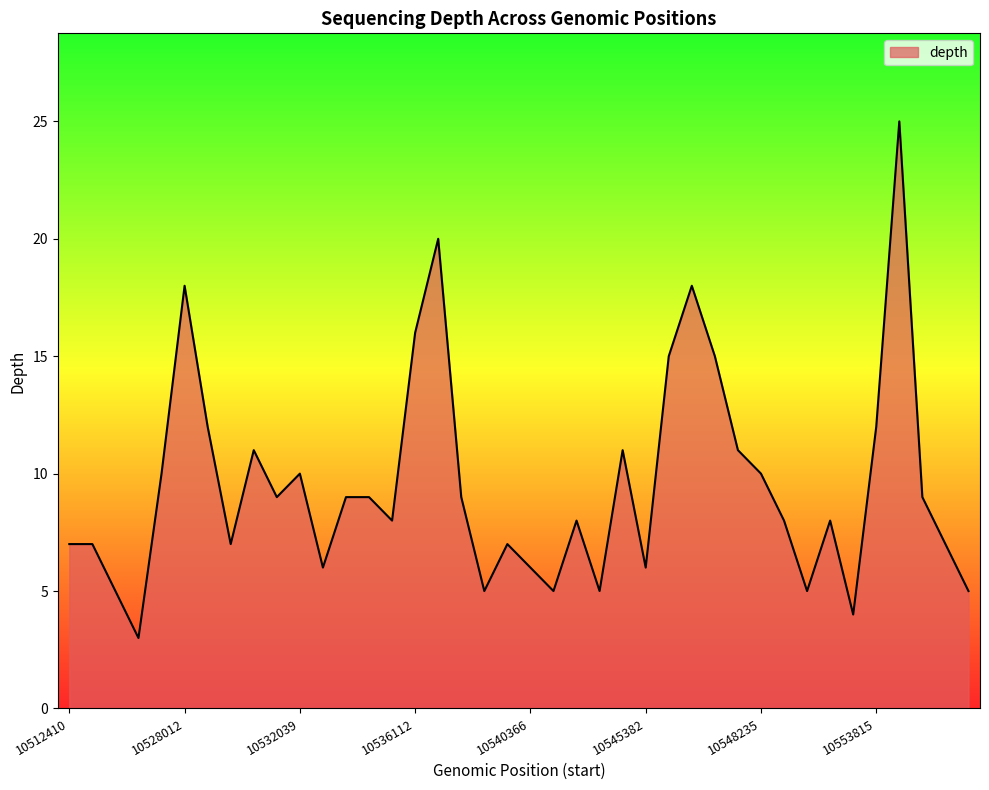

What is the greatest value displayed?

25